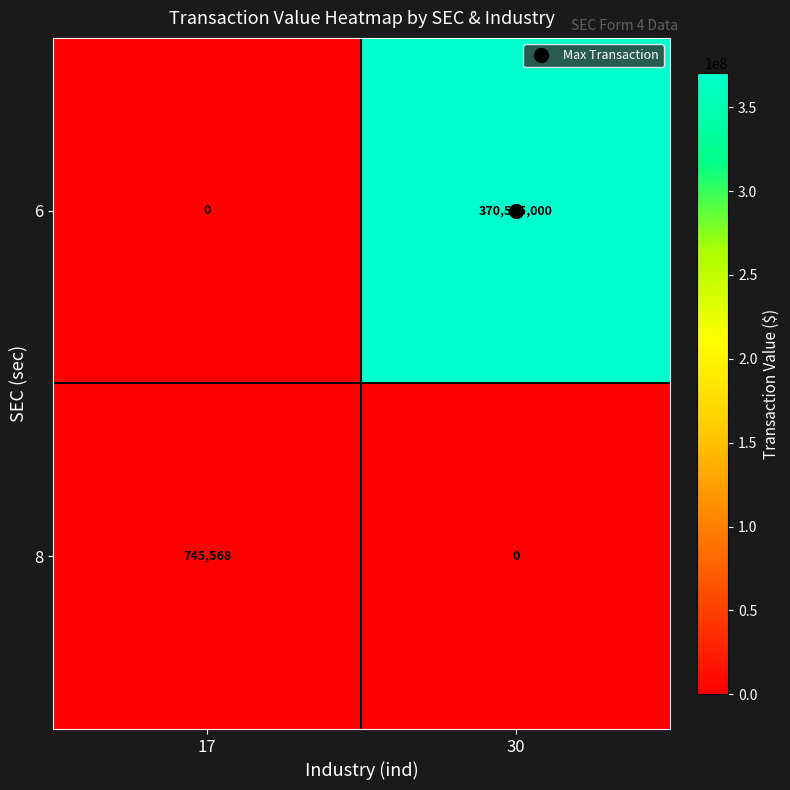

What value does the 8 series have at 17?

745568